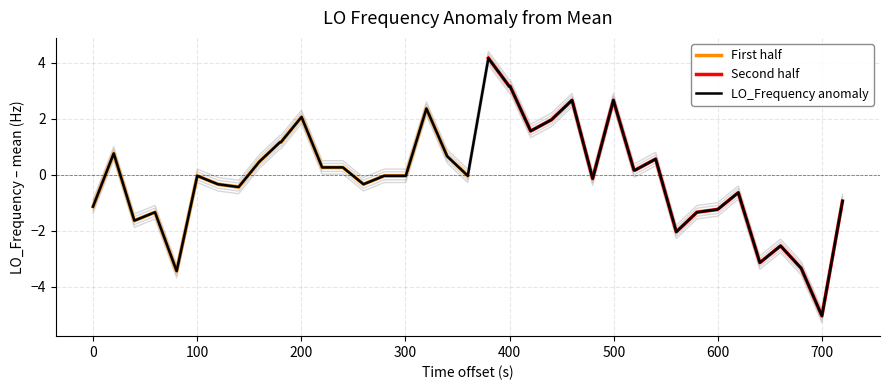

What is the minimum value for First half?

-3.4